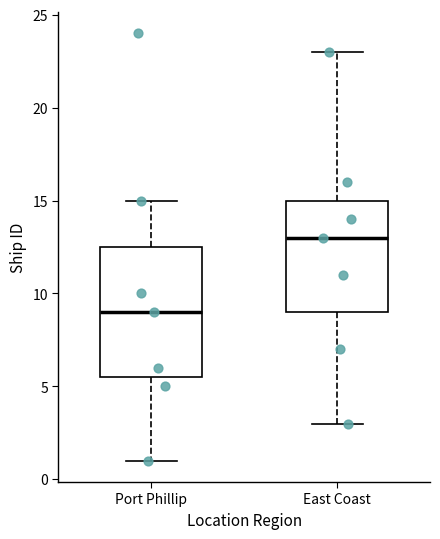

Reading left to right, read every box against the y-axis: the position of its median line, the range the box covers, and the ends of its whiskers. The values are not printed on the chart, so give them approximately, as read against the axis.

Port Phillip: median 9.0, box 5.5 to 12.5, whiskers 1.0 to 15.0
East Coast: median 13.0, box 9.0 to 15.0, whiskers 3.0 to 23.0